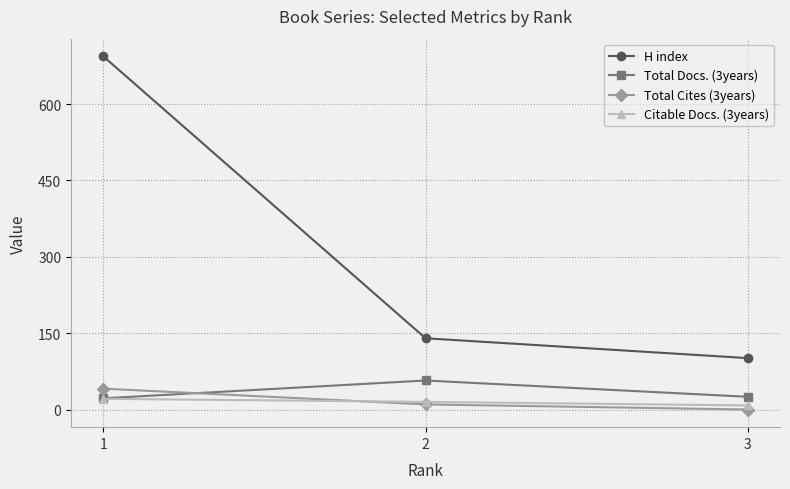

What is the value of the H index point at the 1st from the left?

694